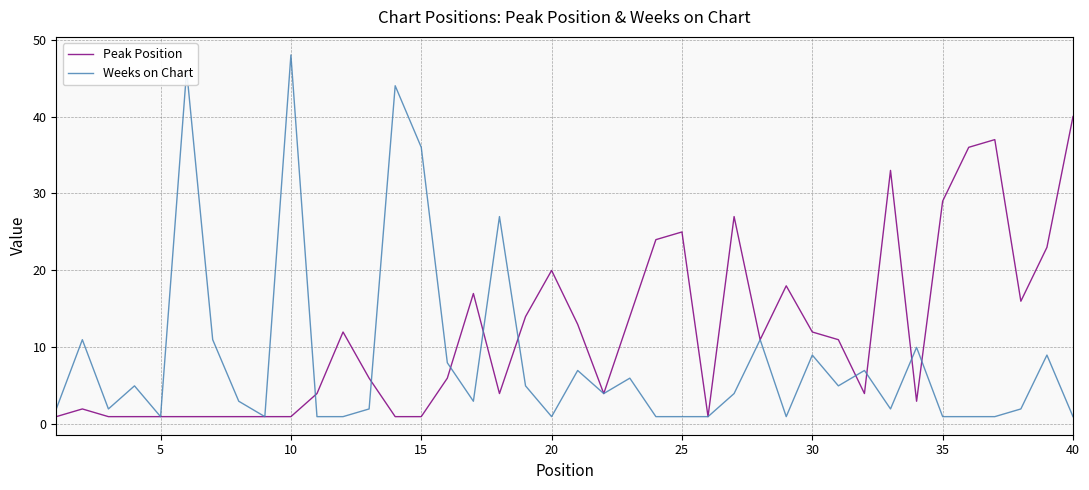

Reading left to right, transcribe all the data shown in this chart.

Peak Position: 1	2	1	1	1	1	1	1	1	1	4	12	6	1	1	6	17	4	14	20	13	4	14	24	25	1	27	11	18	12	11	4	33	3	29	36	37	16	23	40
Weeks on Chart: 2	11	2	5	1	46	11	3	1	48	1	1	2	44	36	8	3	27	5	1	7	4	6	1	1	1	4	11	1	9	5	7	2	10	1	1	1	2	9	1